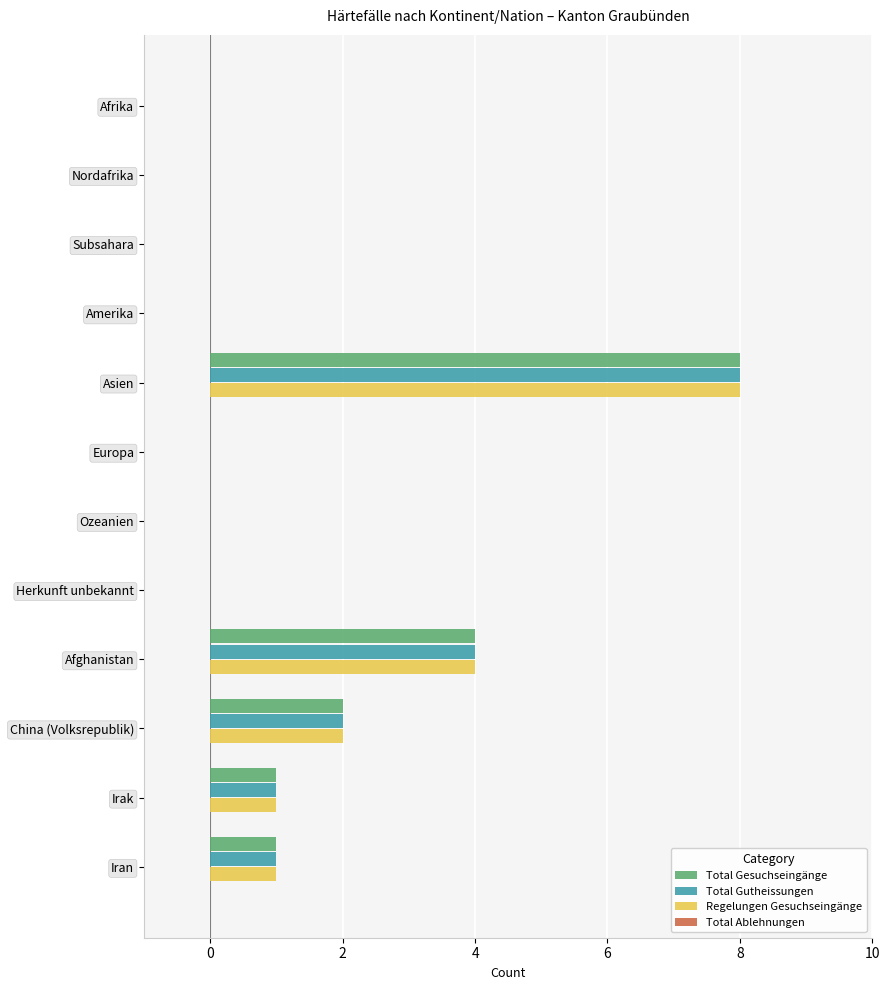

What is the maximum value for Total Gesuchseingänge?

8